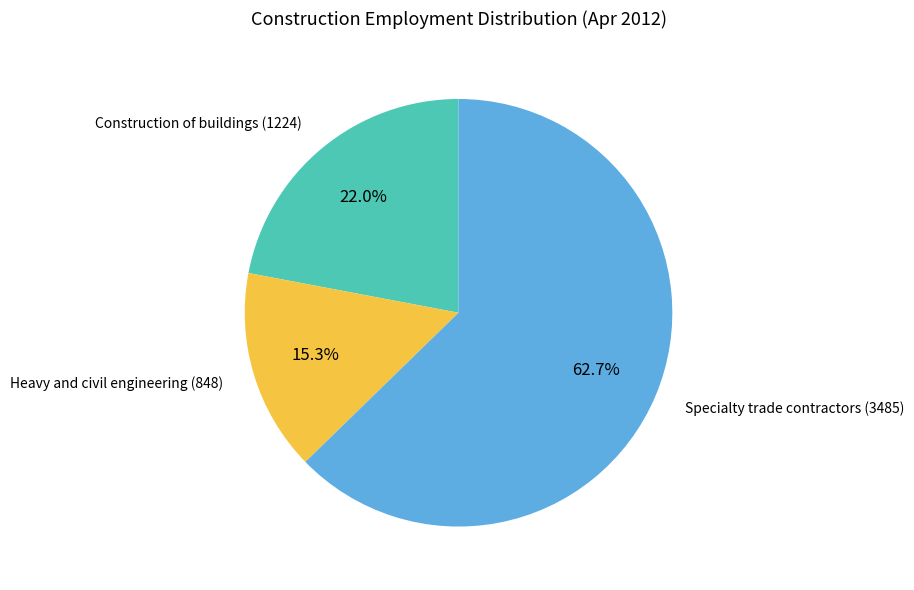

How many segments does this pie chart have?

3